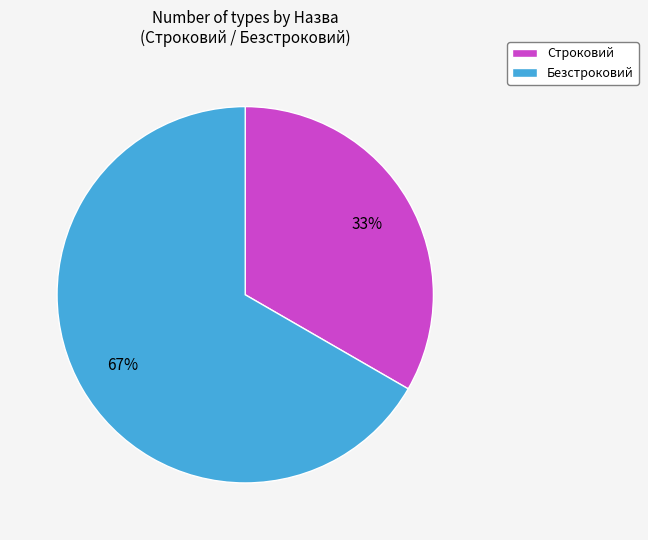

Count the number of slices in the pie.

2